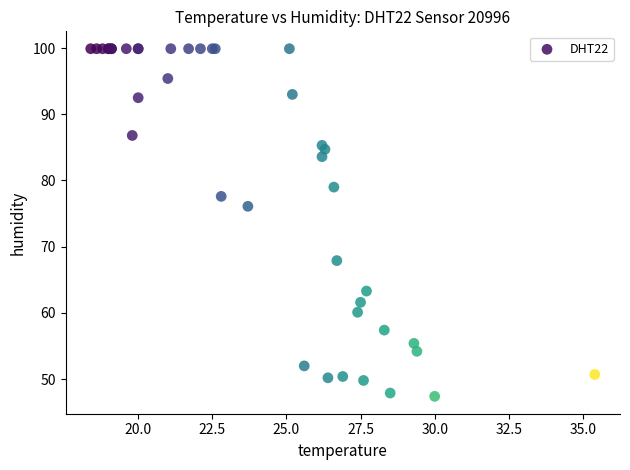

What Y value in the scatter plot is closest to 73?

76.1